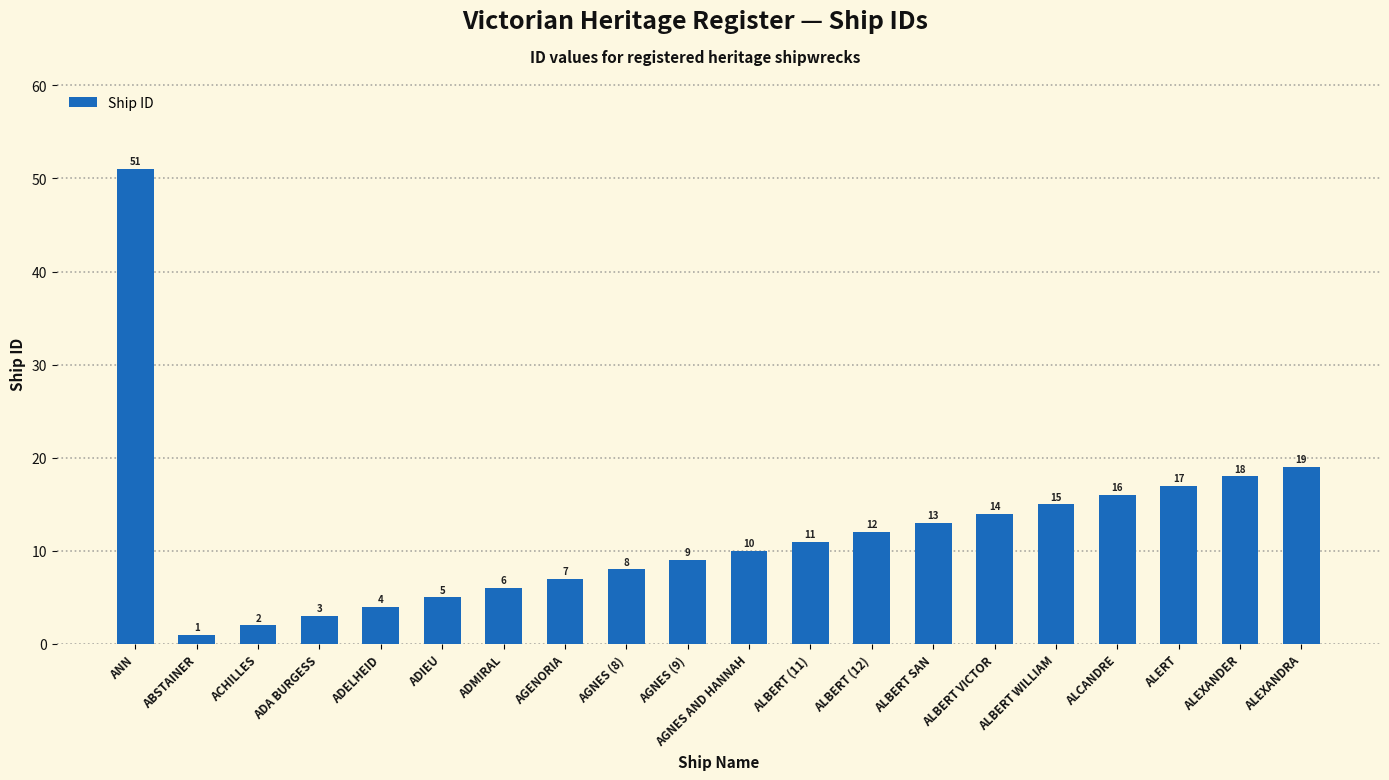

What is the label of the 9th bar from the left?

AGNES (8)